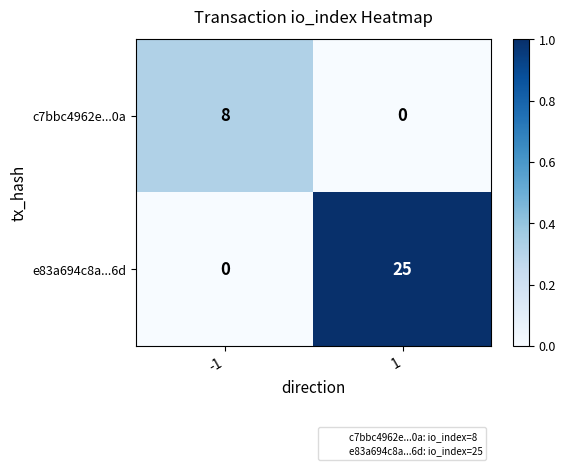

What is the total value across all series at -1?

8